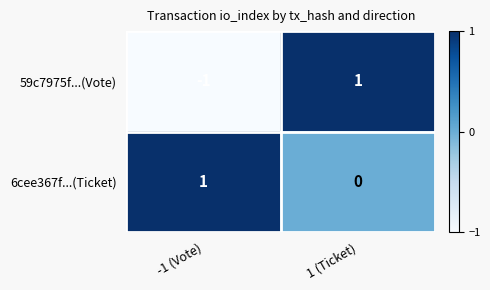

What is the greatest value displayed?

1